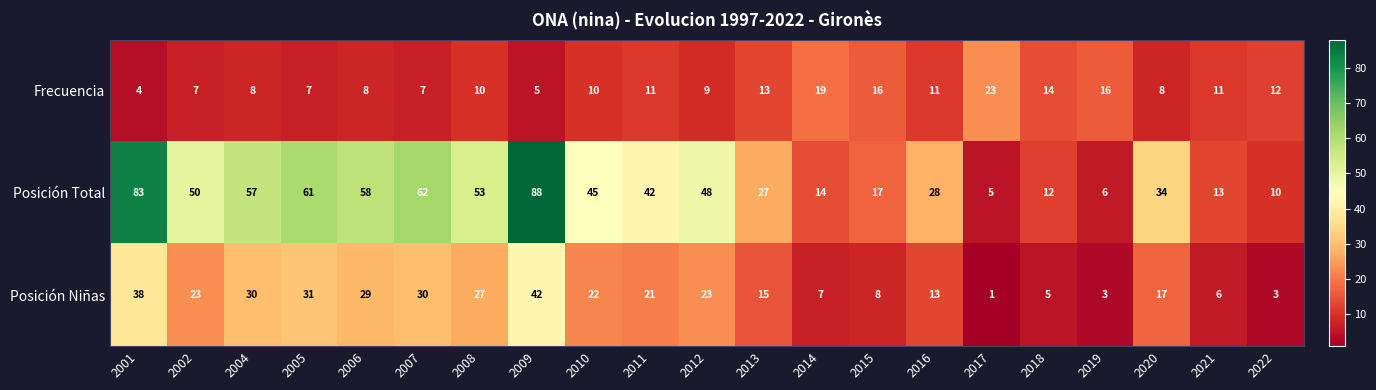

True or false: Posición Total has a value of 5 at 2018.

False